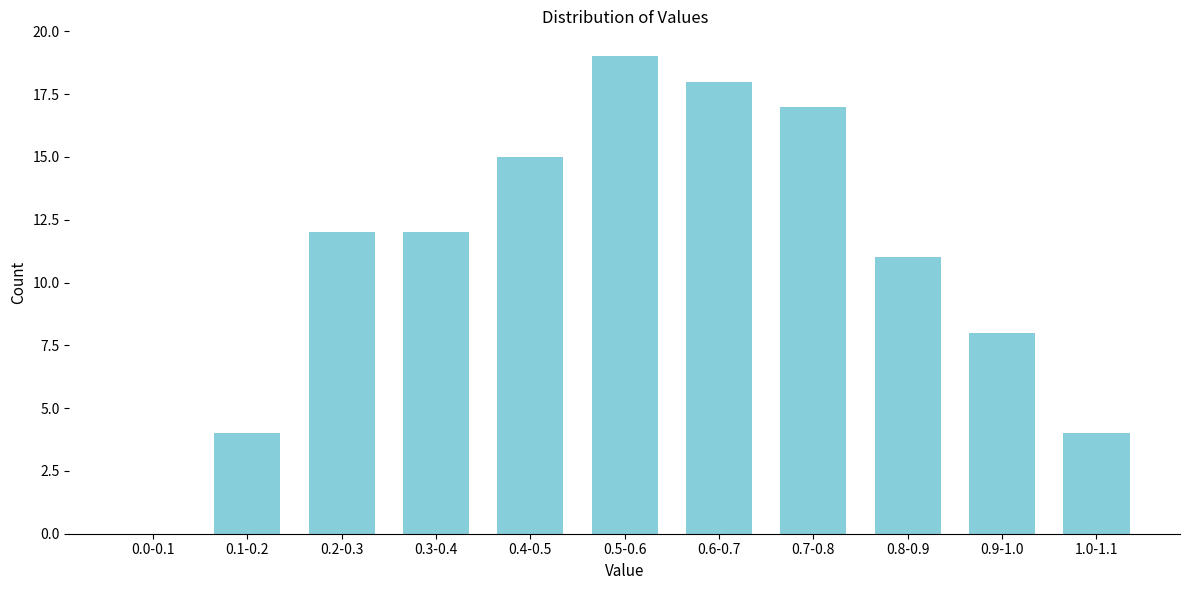

Reading right to left, list all the values displayed in this chart.

1.0-1.1=4	0.9-1.0=8	0.8-0.9=11	0.7-0.8=17	0.6-0.7=18	0.5-0.6=19	0.4-0.5=15	0.3-0.4=12	0.2-0.3=12	0.1-0.2=4	0.0-0.1=0